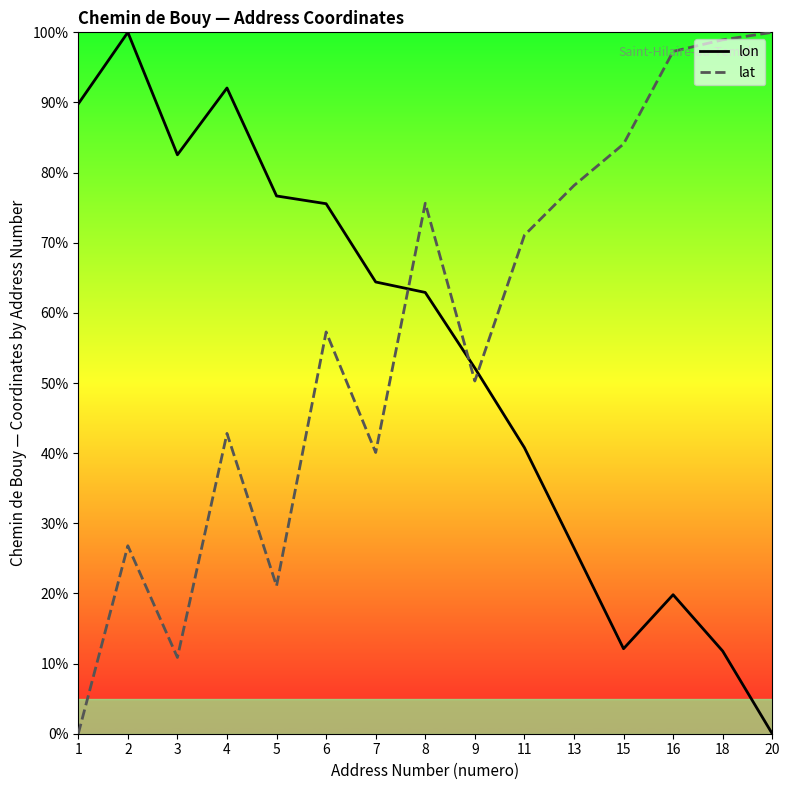

Rank the series at 15 from highest to lowest value.

lat, lon